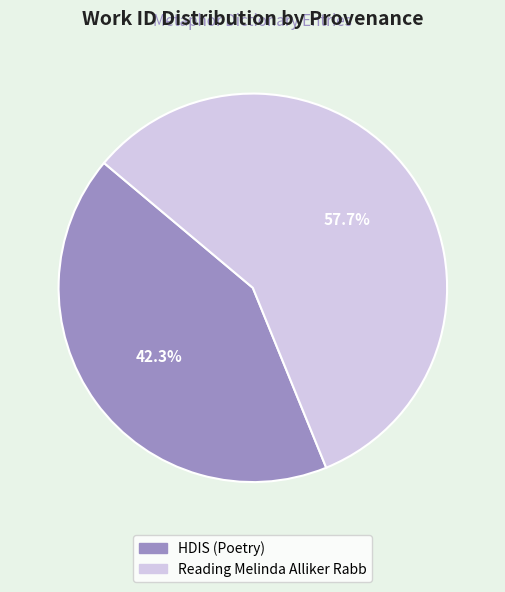

What is the smallest slice in the pie chart?

HDIS (Poetry)